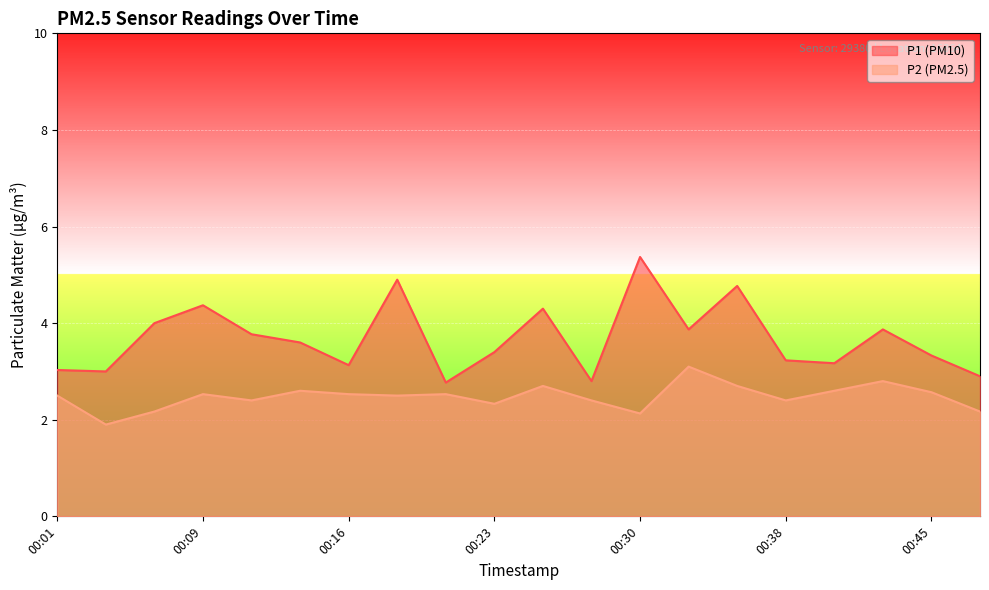

List the series in order of their overall mean, lowest first.

P2, P1